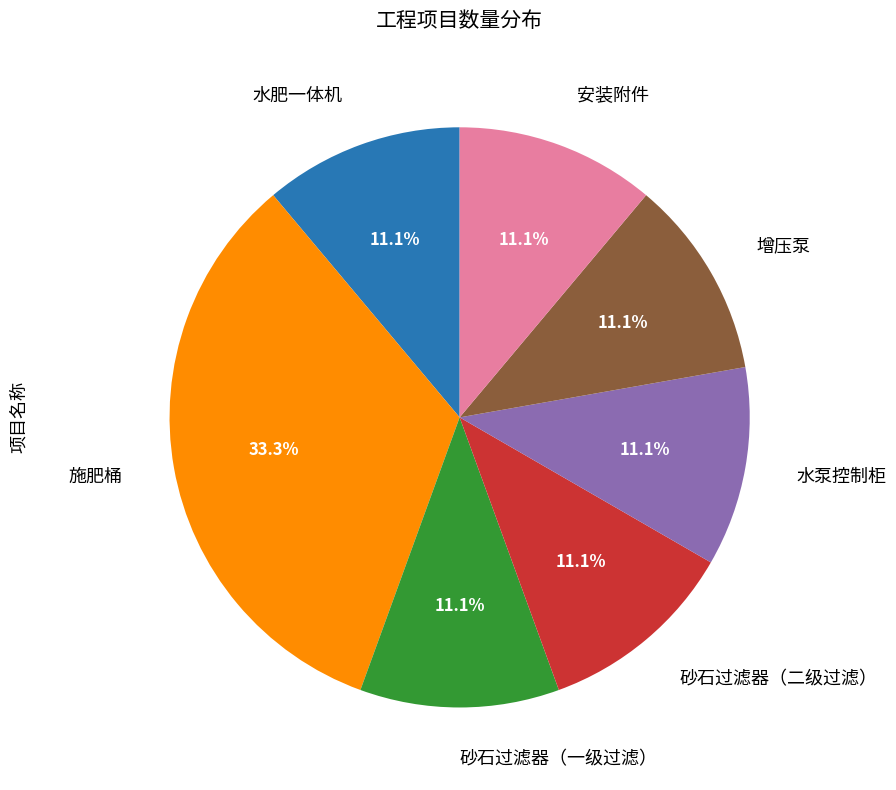

What portion of the pie excludes 水肥一体机?

88.9%